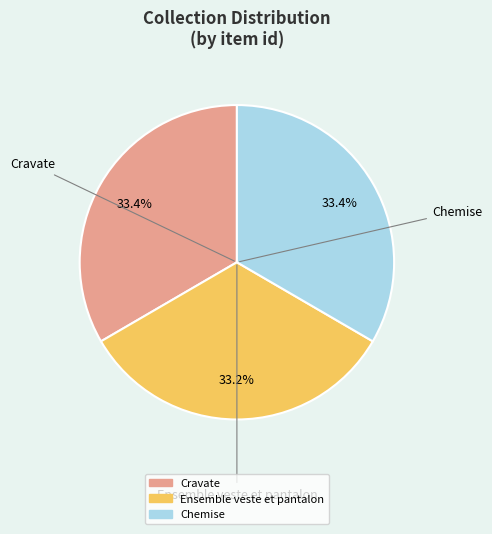

What is the ratio of the value at Ensemble veste et pantalon to the value at Chemise?

1.0